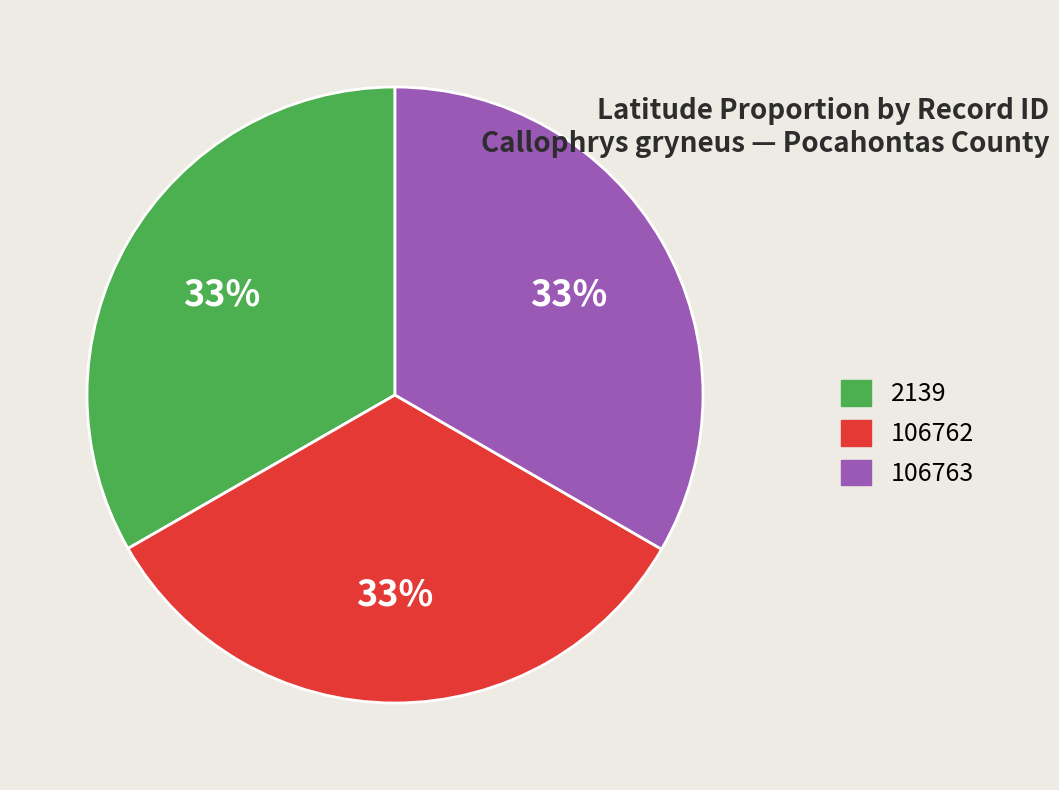

Does any single category account for the majority?

No